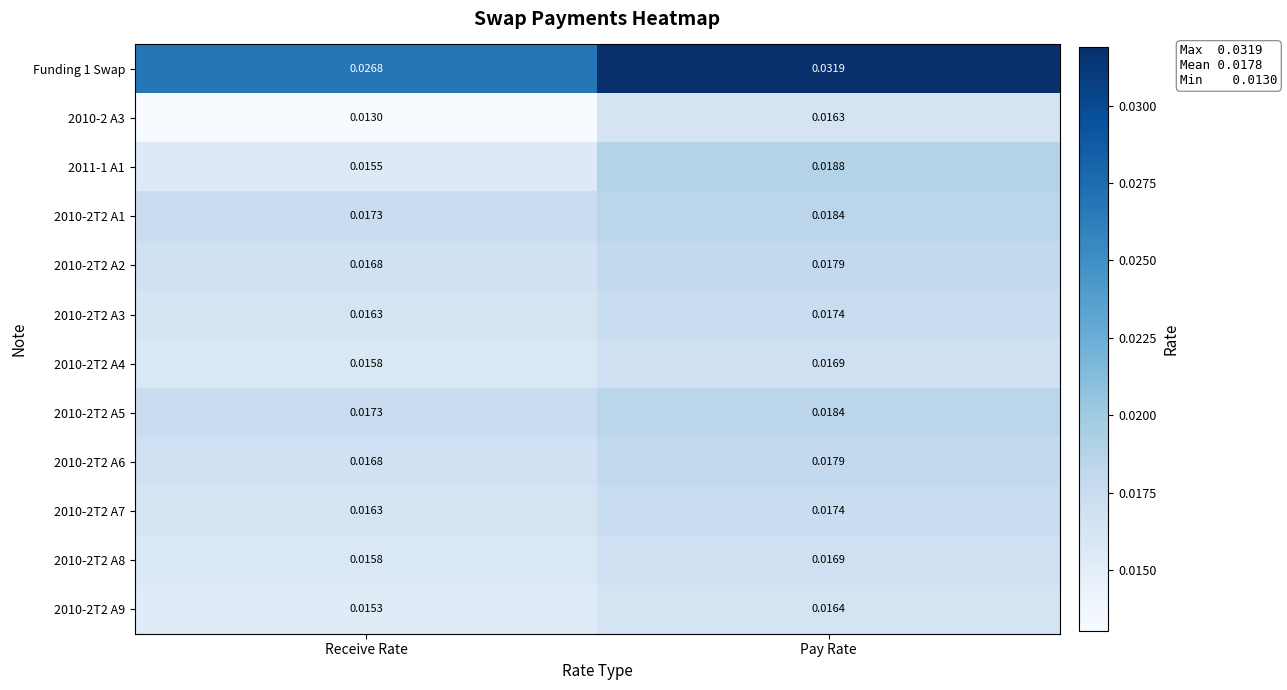

At which category is the sum across all series the highest?

Pay Rate